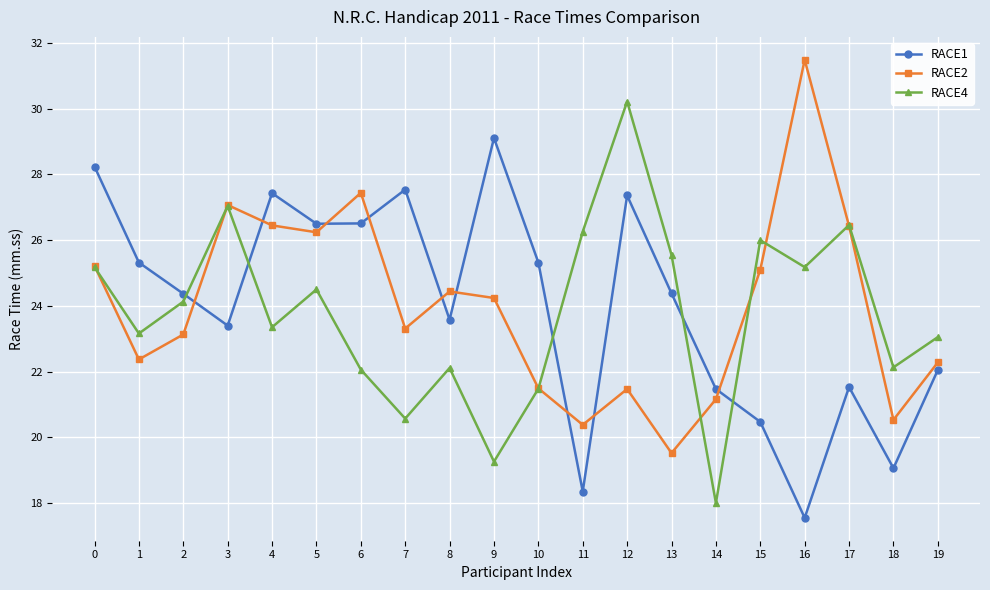

True or false: RACE4 has a value of 39.2 at 15.

False